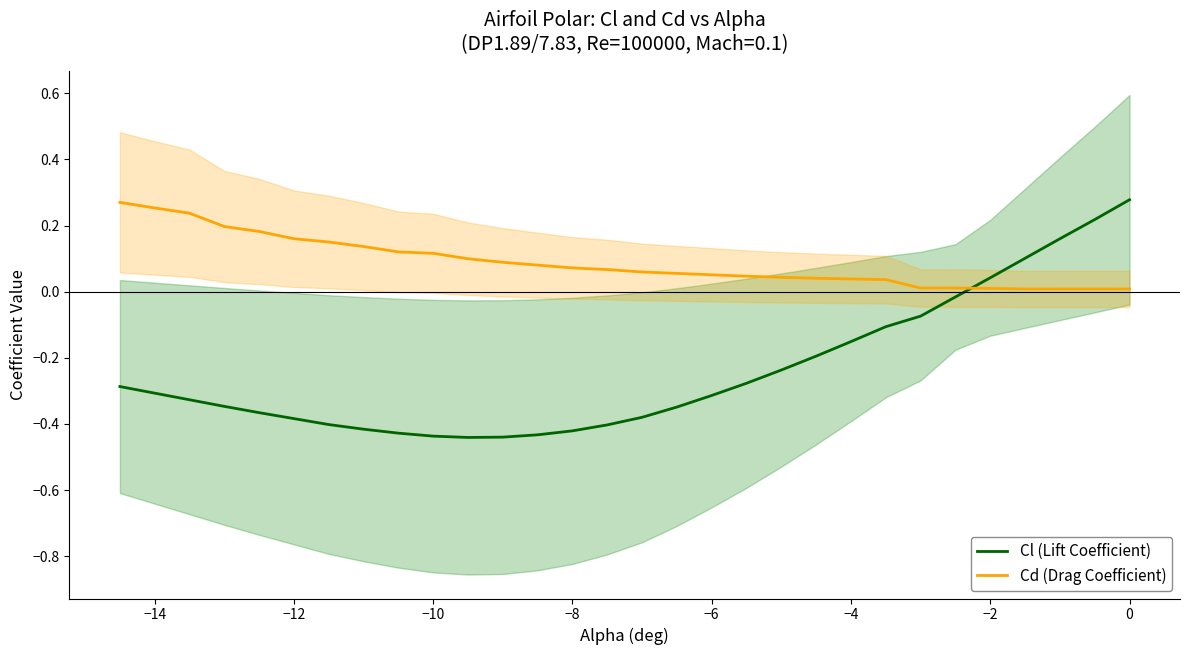

Does the chart have visible grid lines?

No